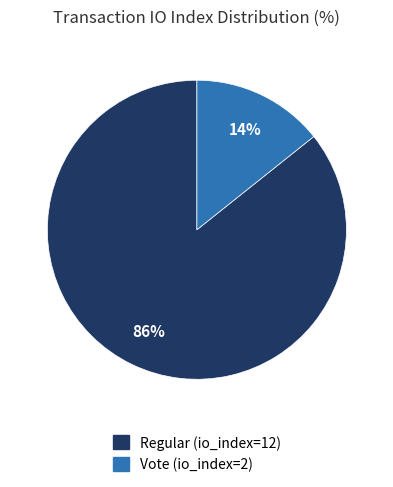

The Vote (io_index=2) slice represents 26% of the pie. True or false?

False